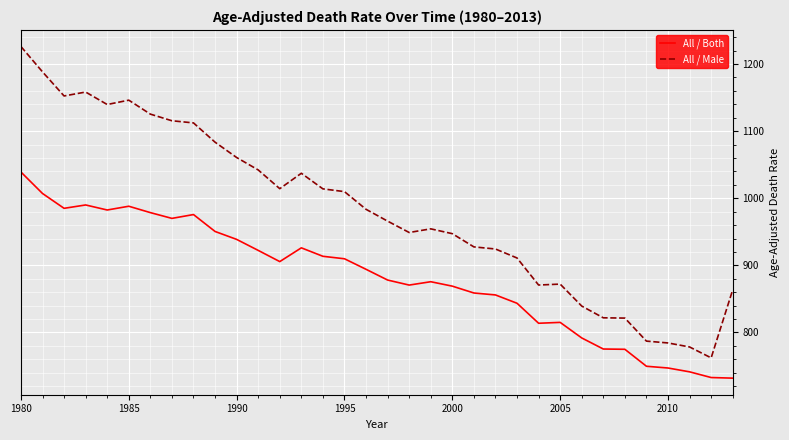

Which series has the largest total across all categories?

All / Male